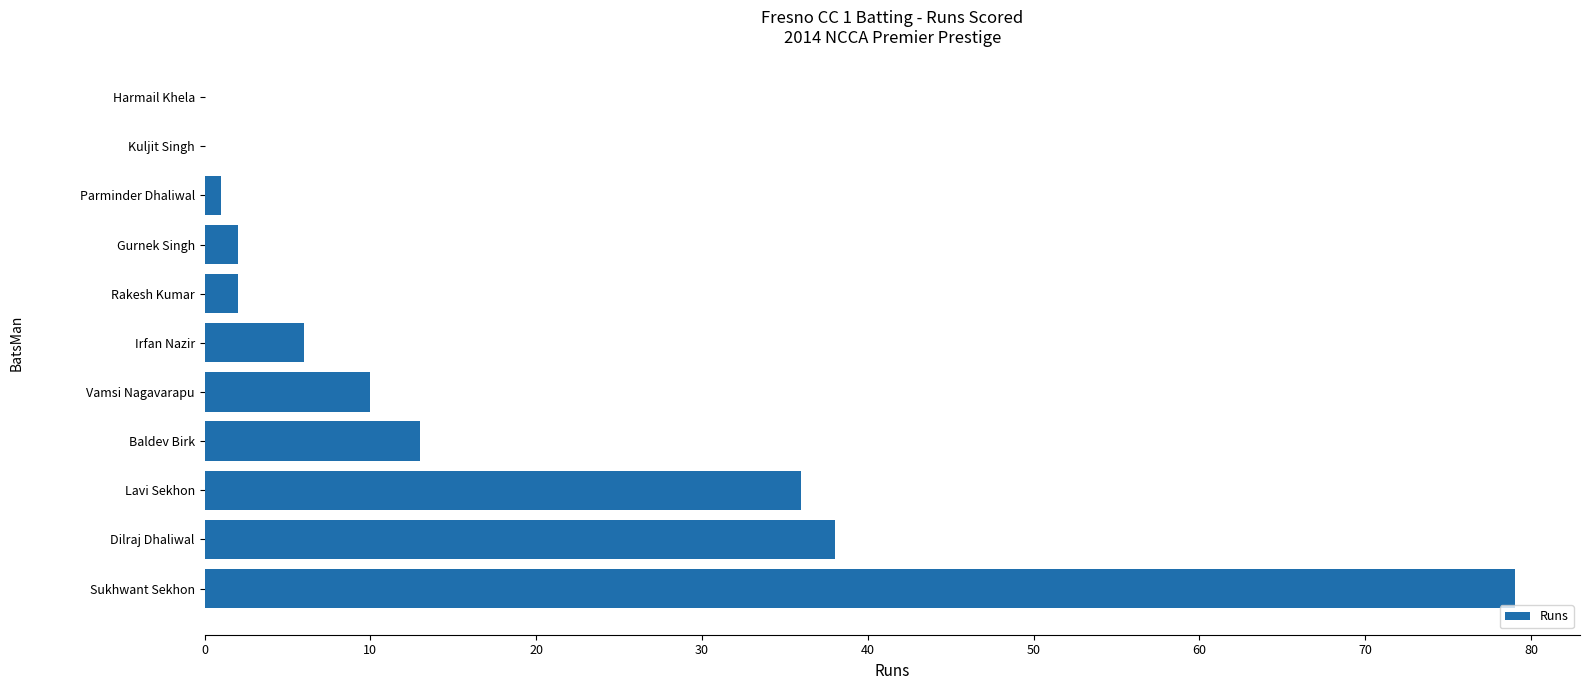

What is the sum of all values?

187